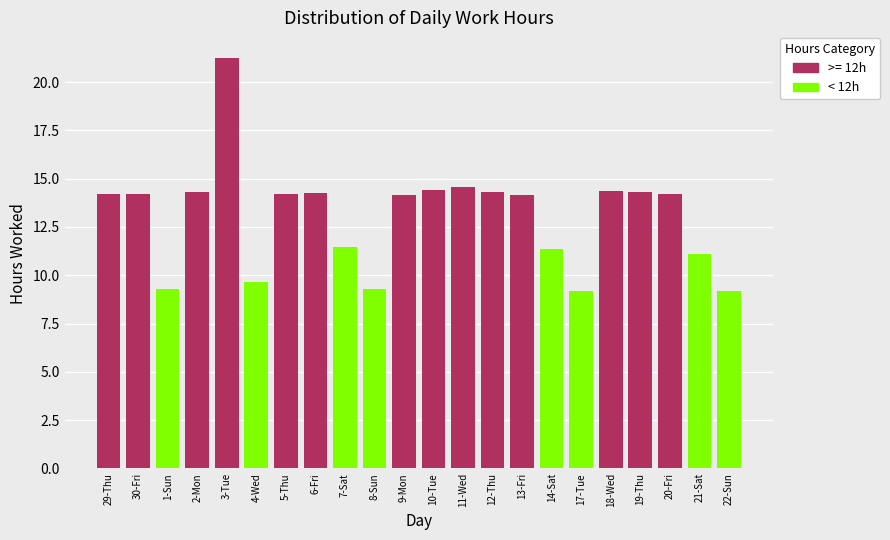

The value at 21-Sat is 16.3. True or false?

False